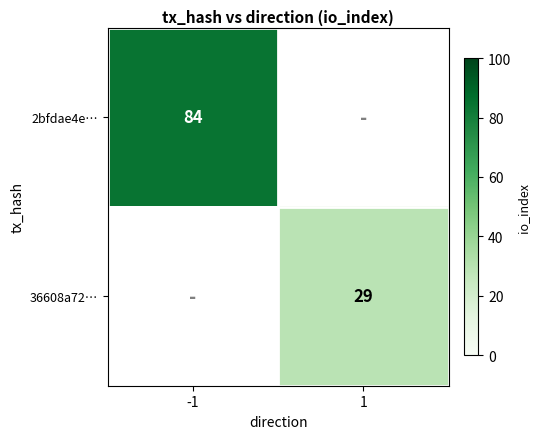

True or false: 2bfdae4e… has a value of 84 at -1.

True